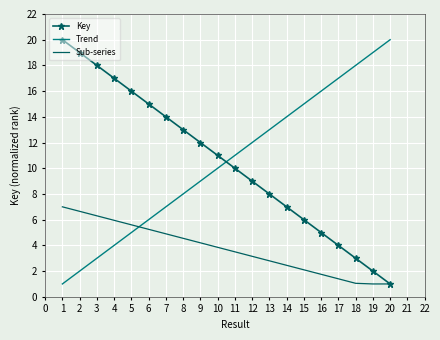

What value does the Key series have at 16?

5.0